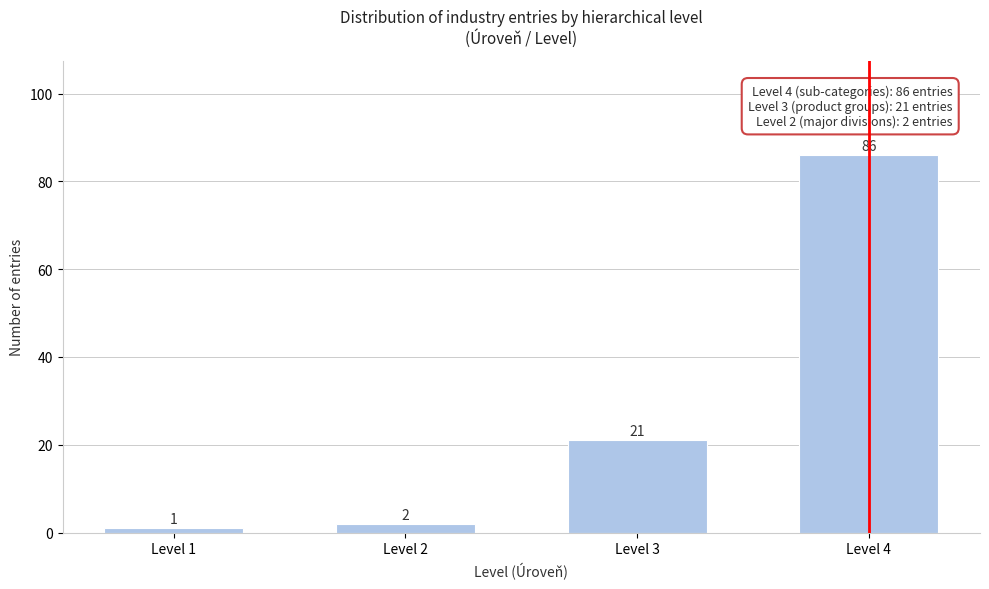

Reading left to right, list all the values displayed in this chart.

Level 1=1	Level 2=2	Level 3=21	Level 4=86